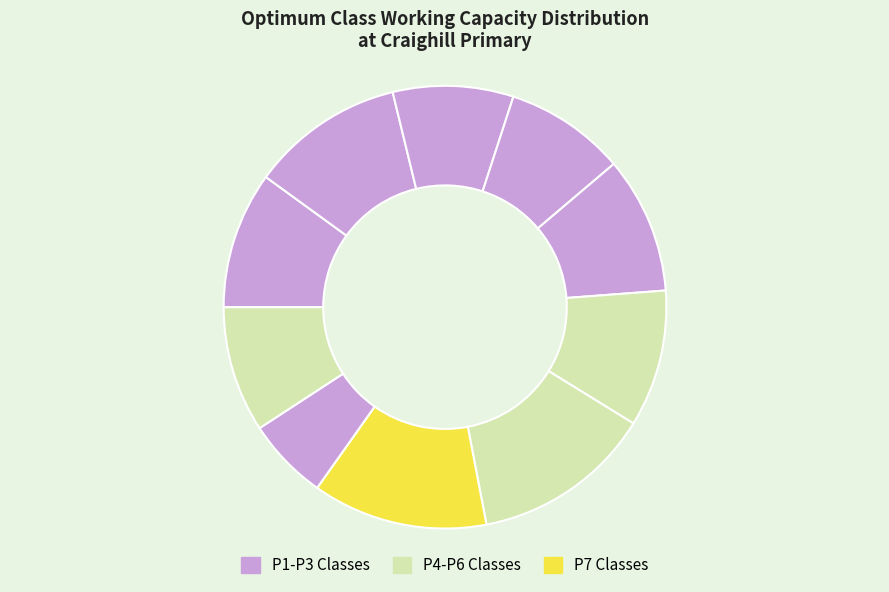

Which slice is the smallest?

P1-P3